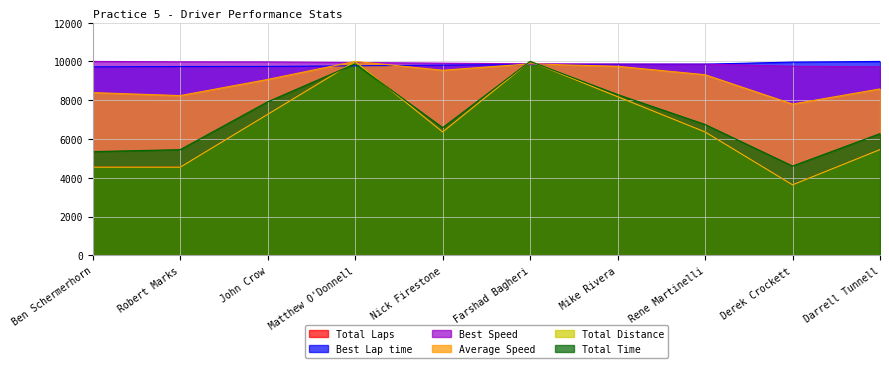

Which has a higher value, Farshad Bagheri or Mike Rivera?

Farshad Bagheri